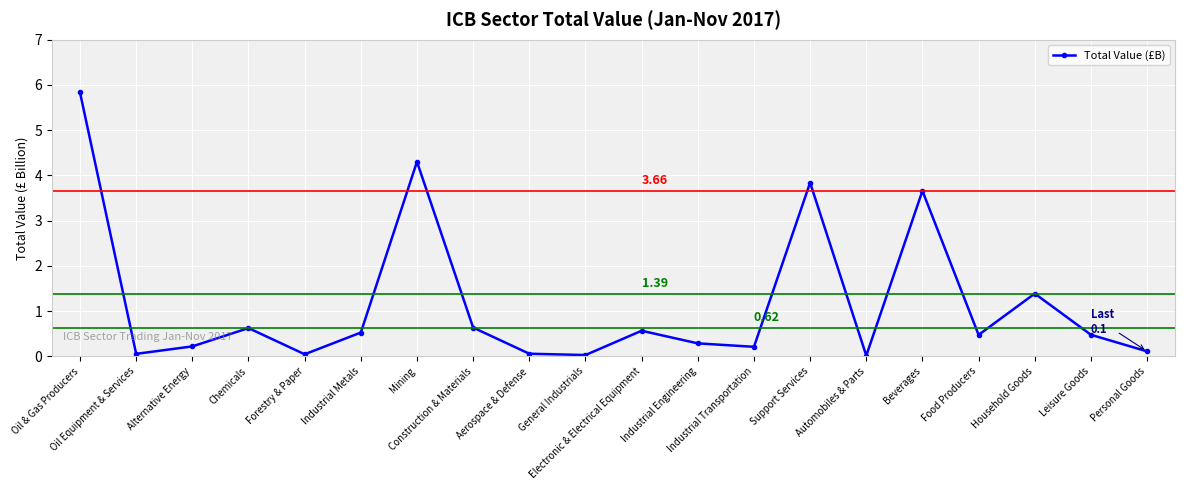

How many data points does each series have?

20